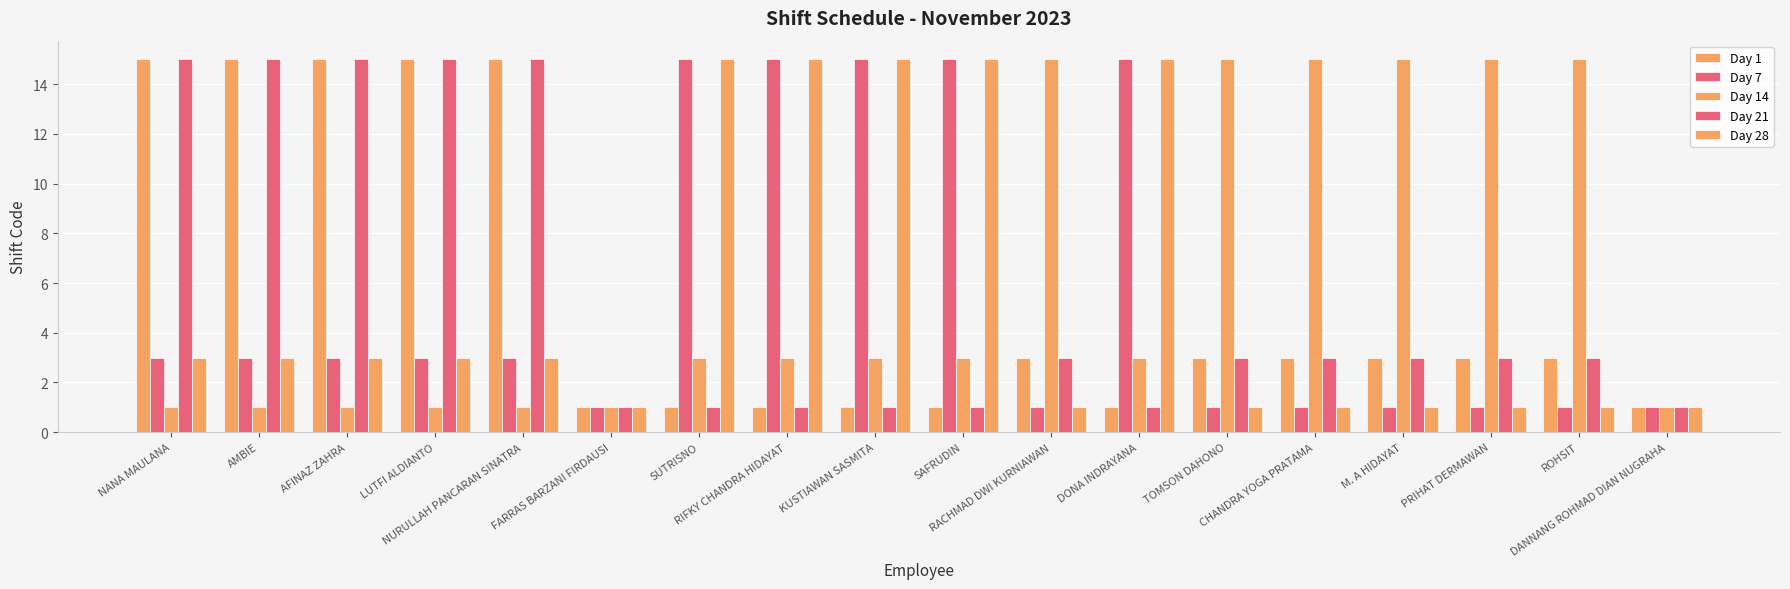

How many series are shown in this chart?

5